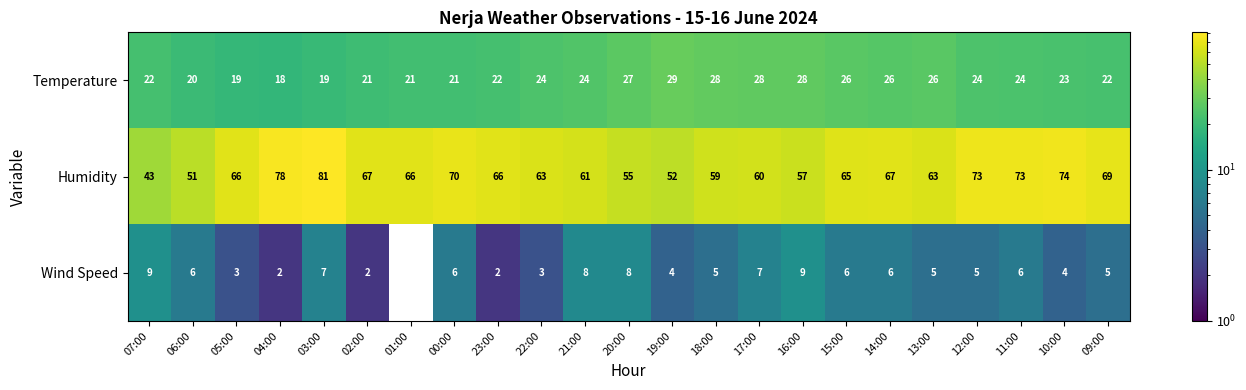

Is the value of Wind Speed at 22:00 greater than the value of Humidity at 22:00?

No